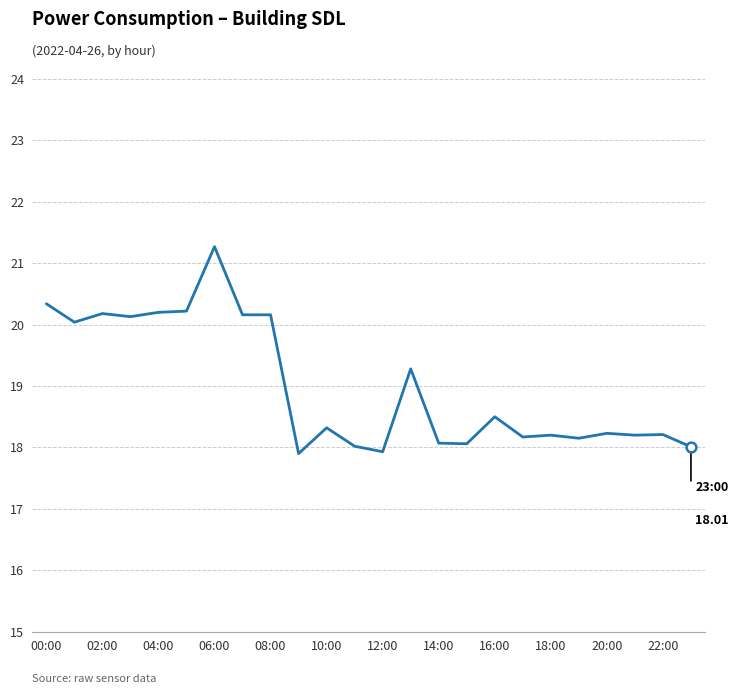

How many lines are shown in the chart?

1